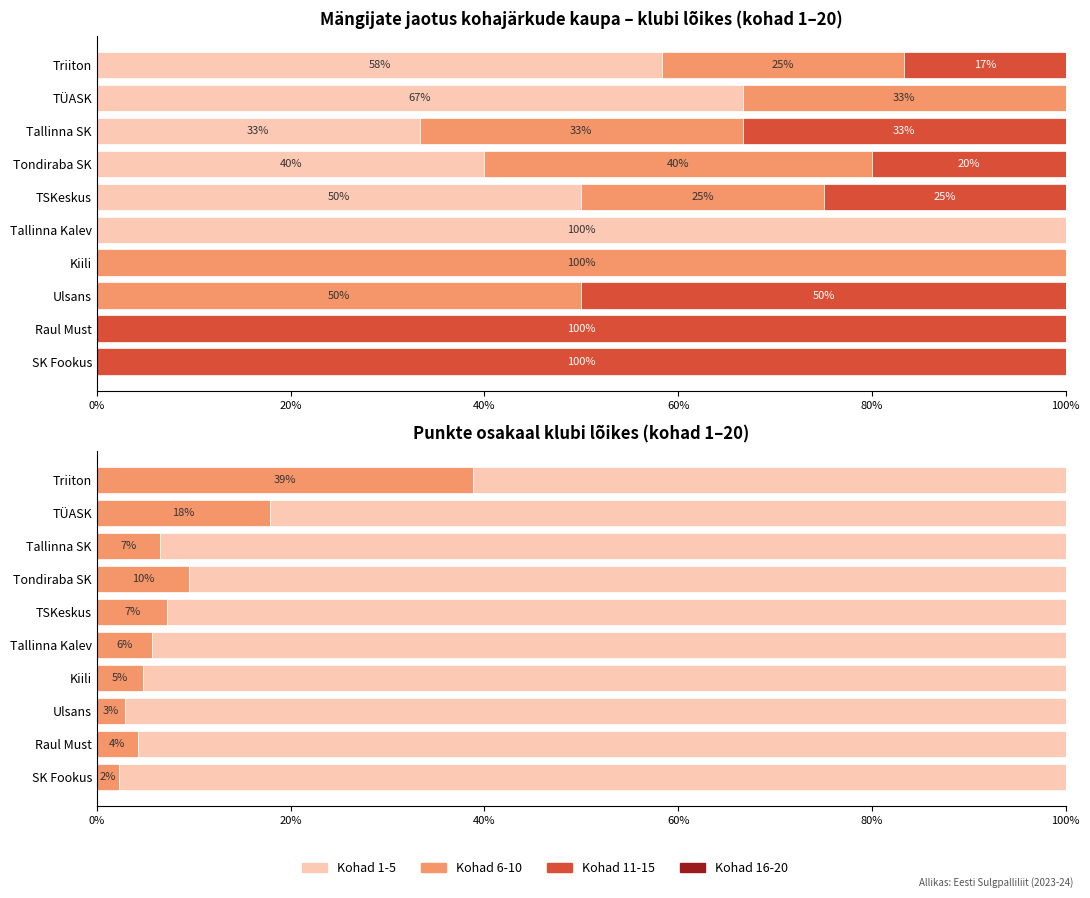

Between Ulsans and Tallinna Kalev, which is larger?

Tallinna Kalev